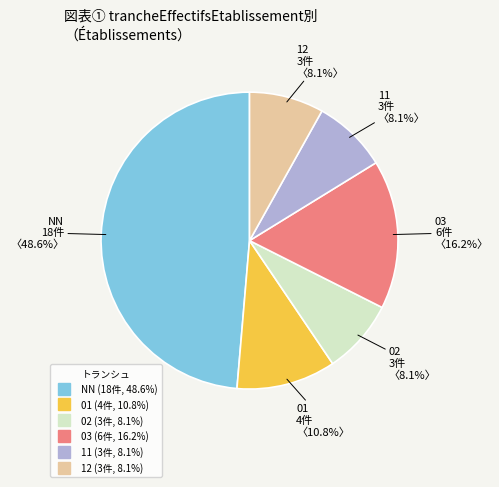

To the nearest percent, what portion does 11 represent?

8%